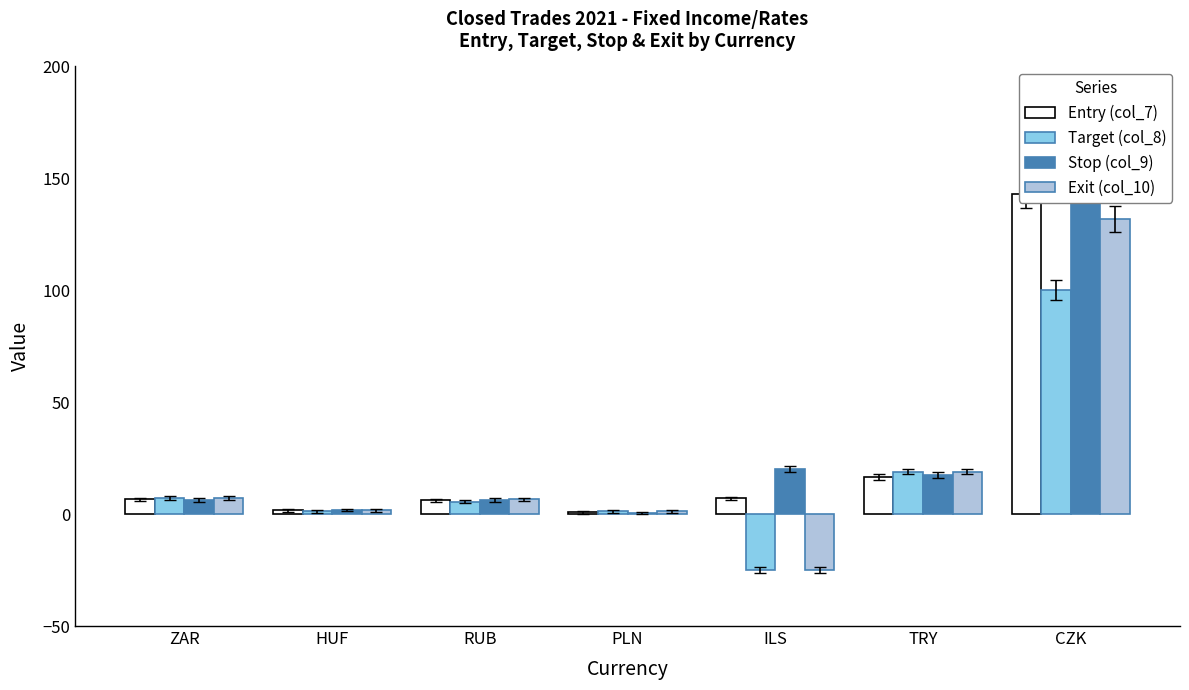

What is the spread (max minus min) of values at RUB?

1.0